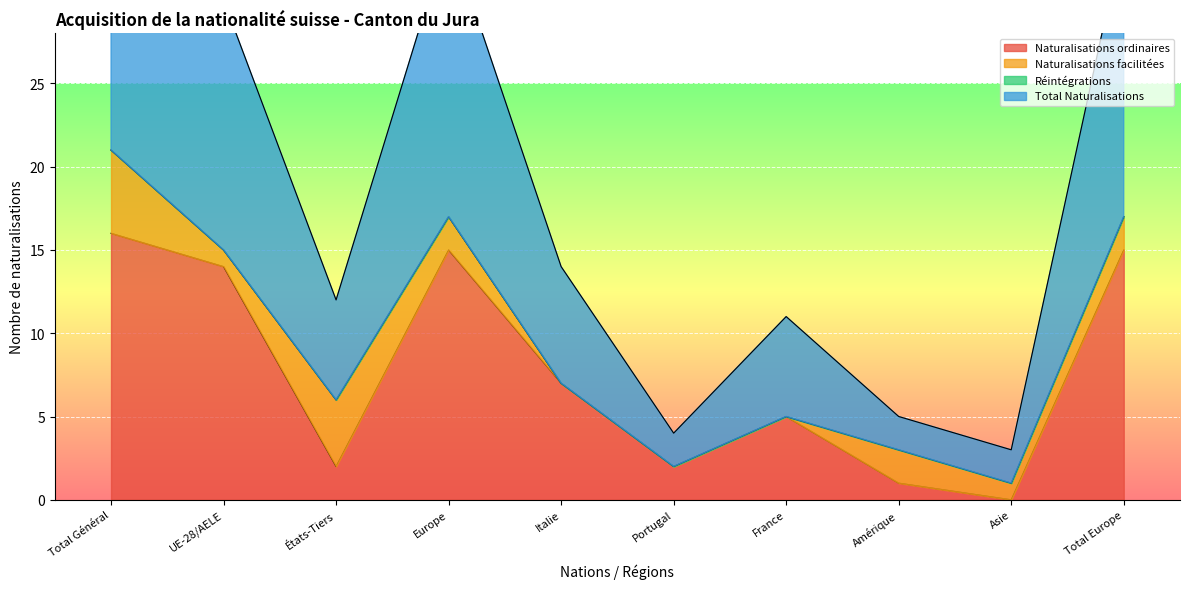

Is it true that Naturalisations ordinaires equals 9 at Europe?

False